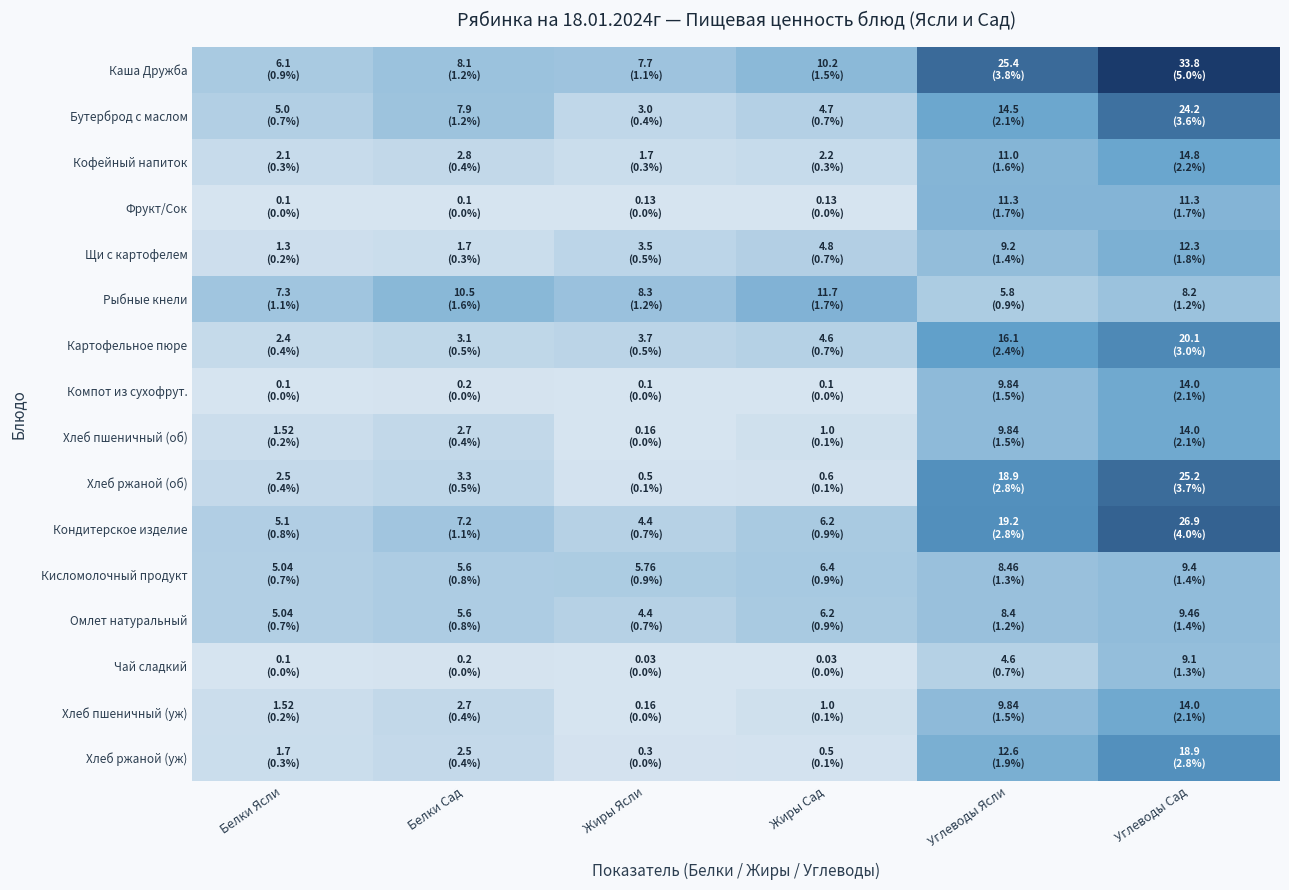

Which series has the largest total across all categories?

Каша Дружба